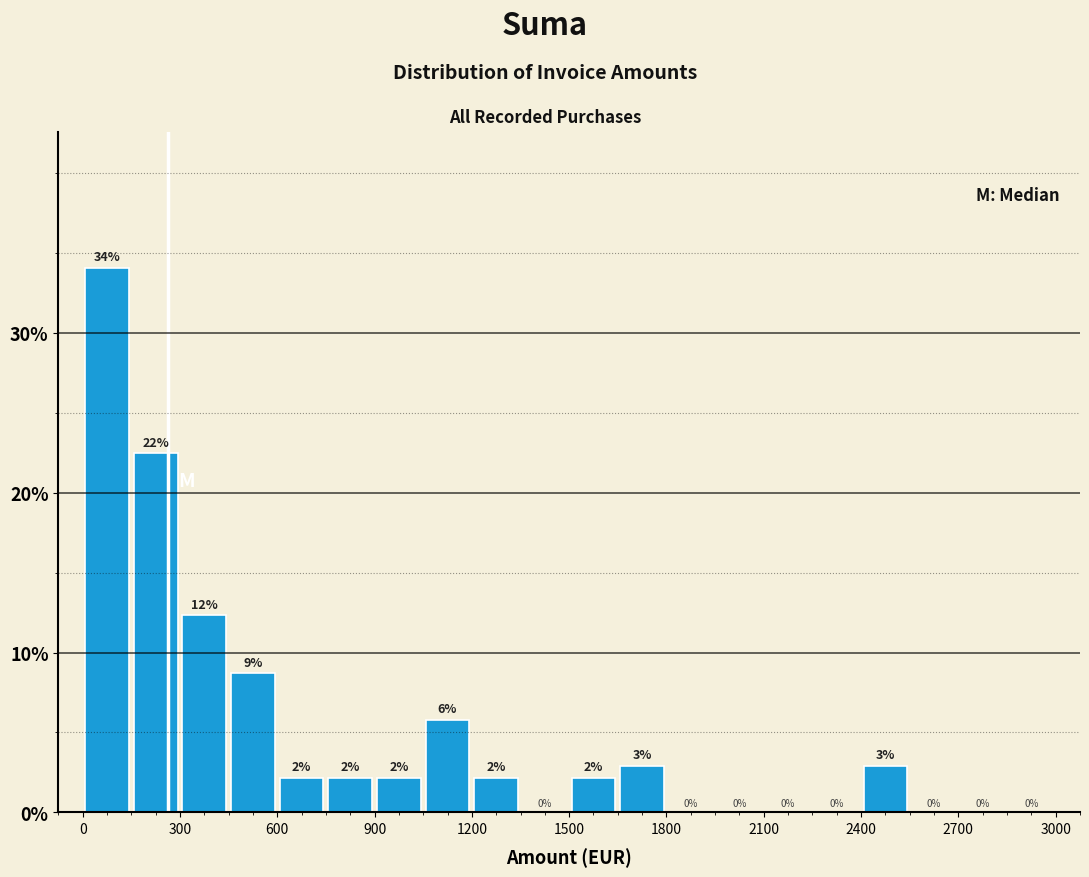

Read against the x-axis, roughly where is the centre of the tallest bar?

100